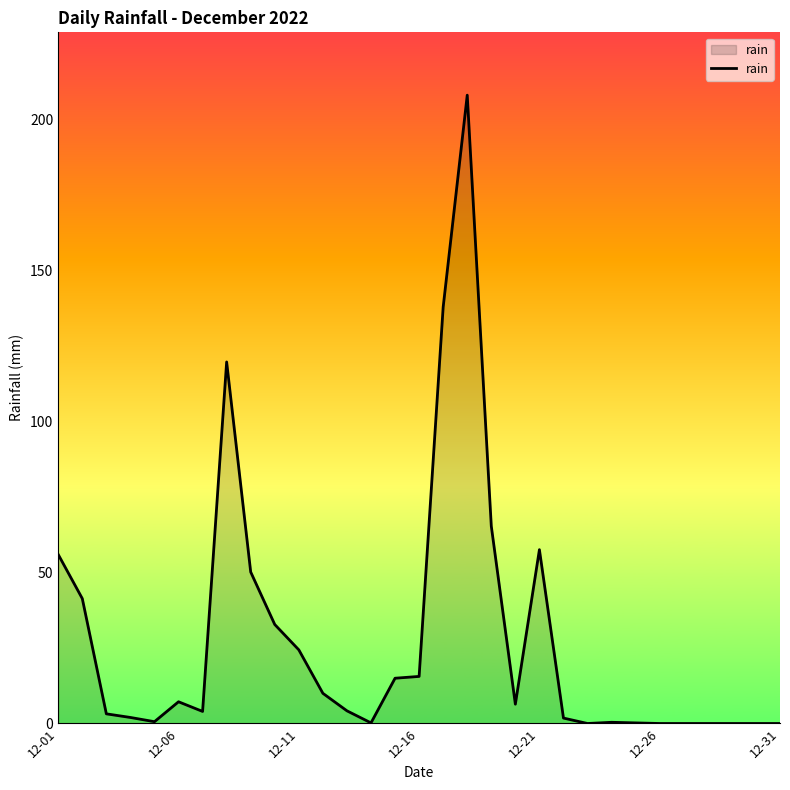

What is the difference between the maximum and minimum values?

208.2